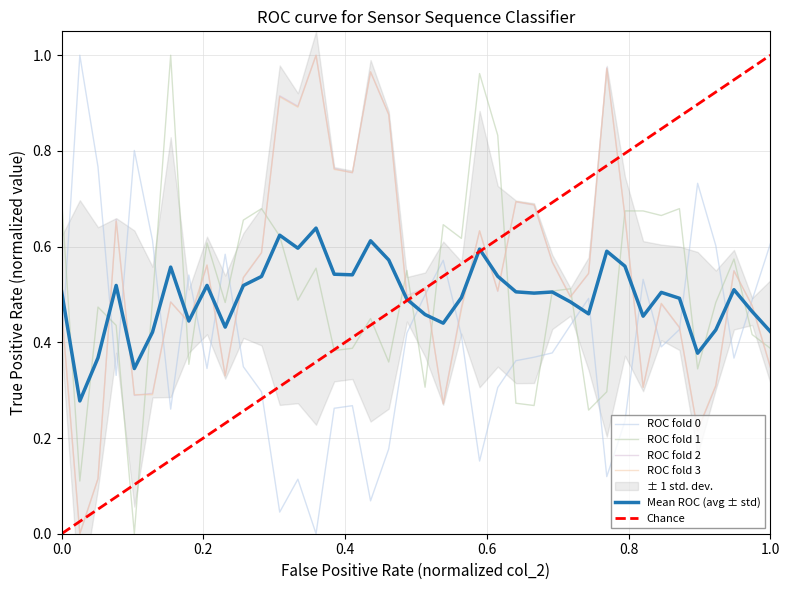

Is it true that ROC fold 0 equals 1.0 at 1.0?

False